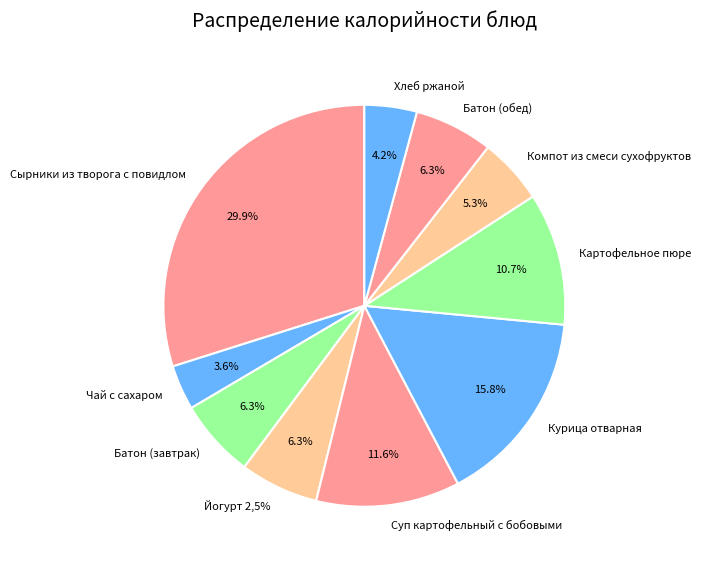

Is Йогурт 2,5% the majority of the pie?

No